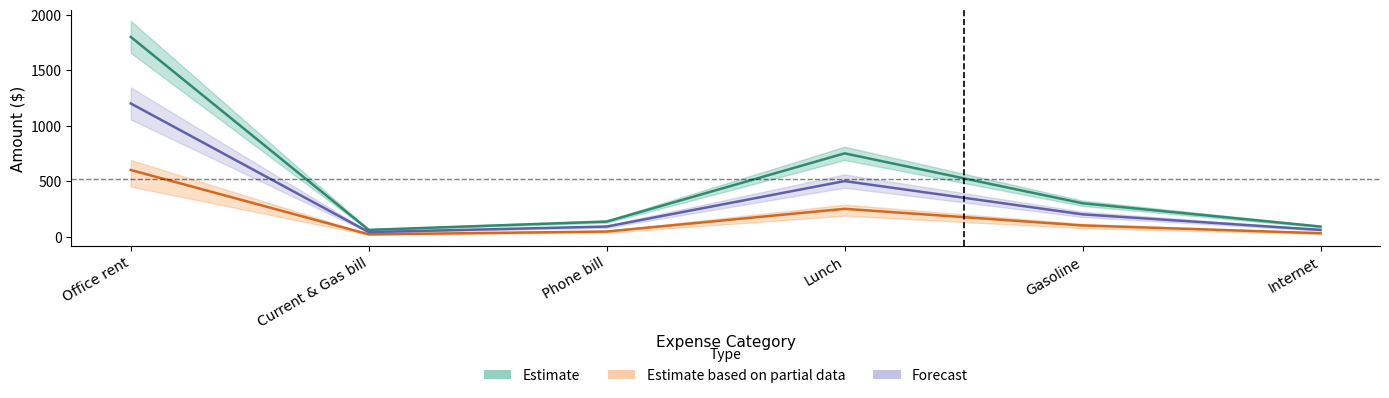

At which category does Forecast reach its first local peak?

Lunch